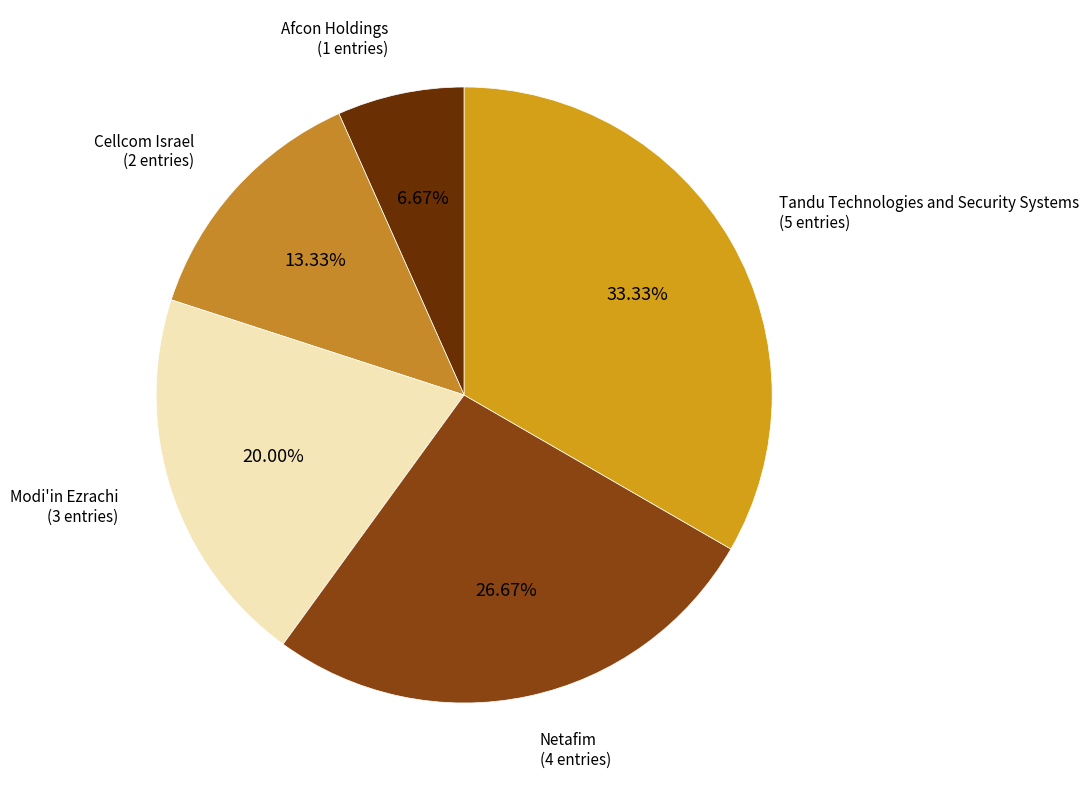

Is there any slice that represents more than half of the pie?

No